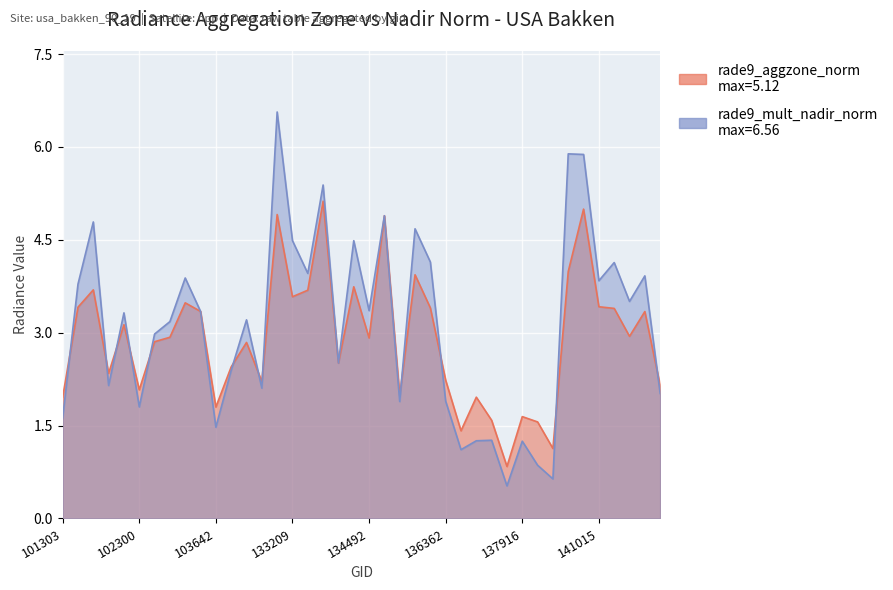

How many lines are shown in the chart?

2